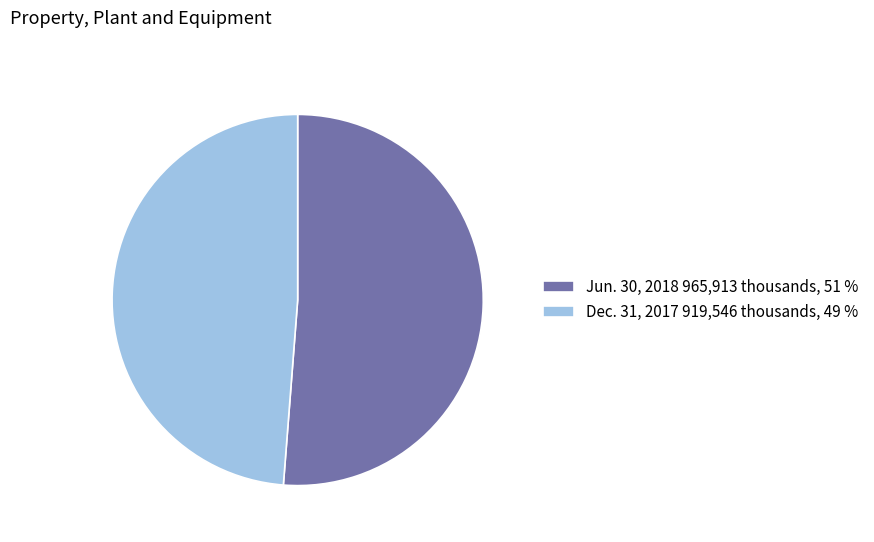

Which slice represents more than half of the pie?

Jun. 30, 2018